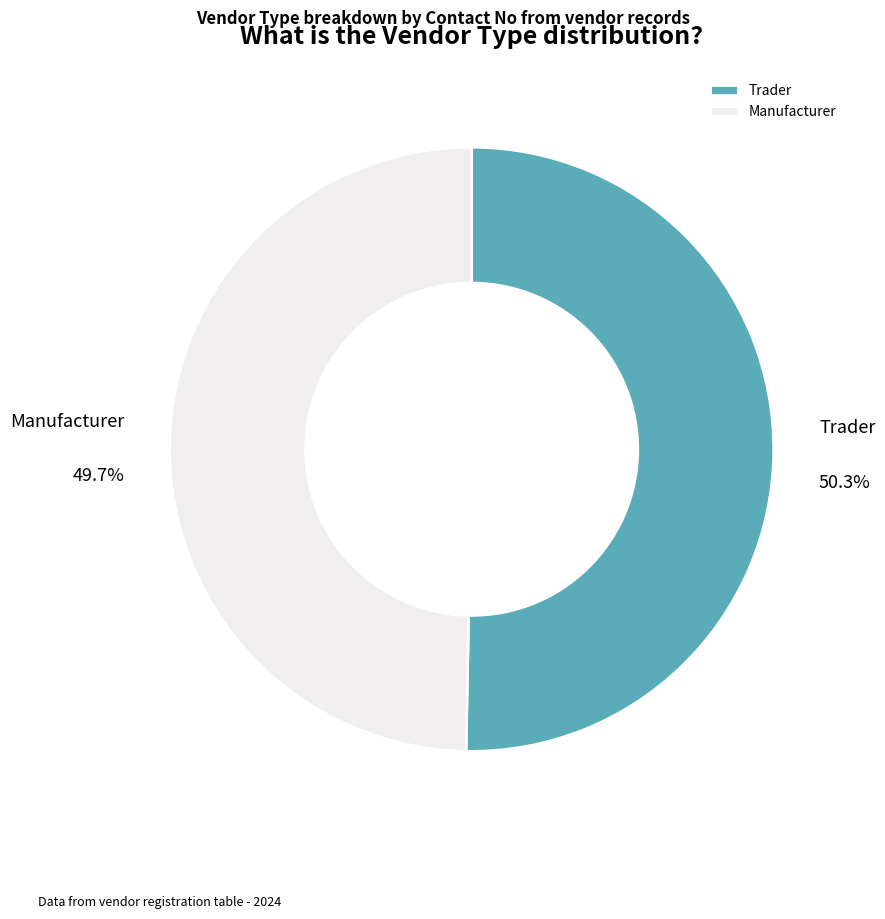

Rank the categories by value from lowest to highest.

Manufacturer, Trader